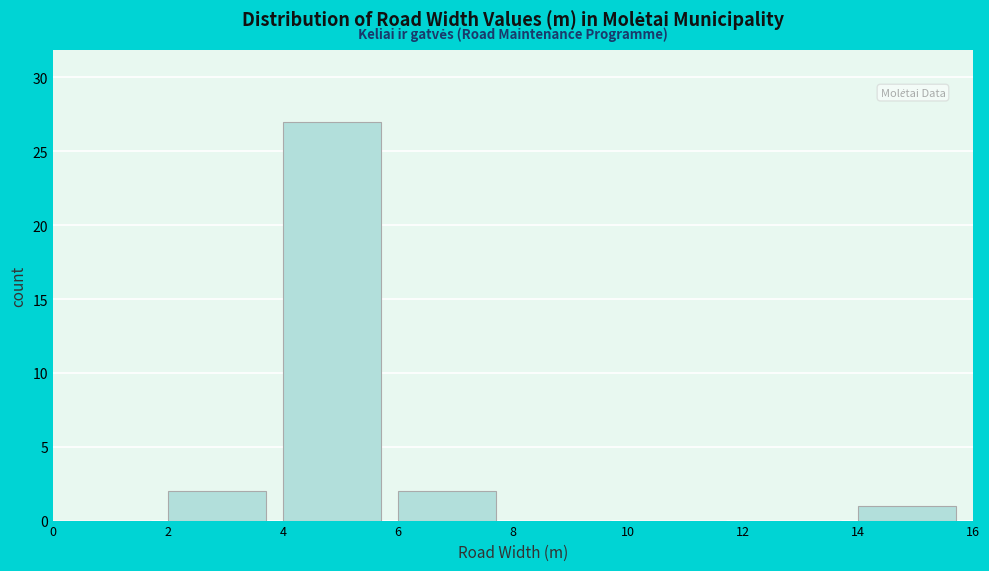

Reading left to right, list every bar in this chart as the range it spans on the x-axis followed by its height. The values are not printed on the chart, so give them approximately, as read against the axis.

0 to 2: 0
2 to 4: 2
4 to 6: 27
6 to 8: 2
8 to 10: 0
10 to 12: 0
12 to 14: 0
14 to 16: 1